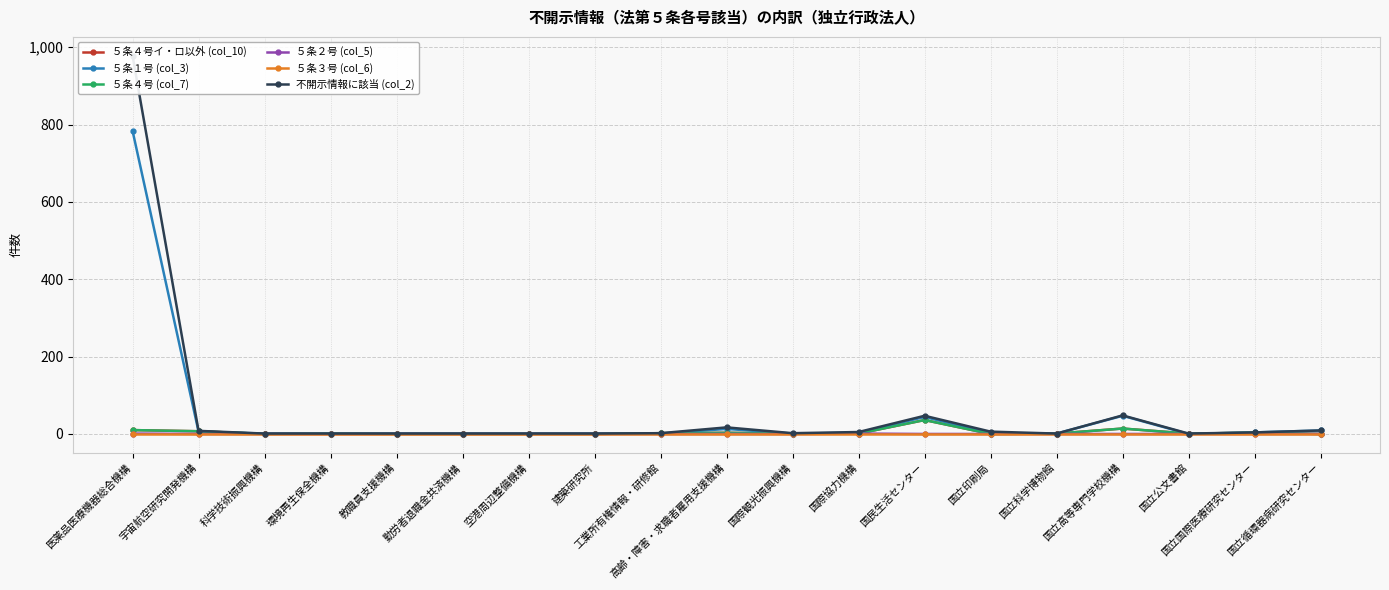

How many interior local valleys does the 不開示情報に該当 (col_2) series have?

3